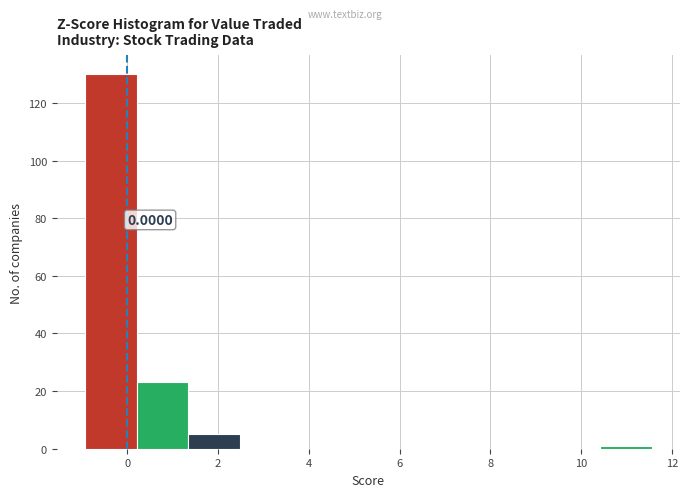

Over which range of the x-axis is the bar tallest?

-1.0 to 0.2